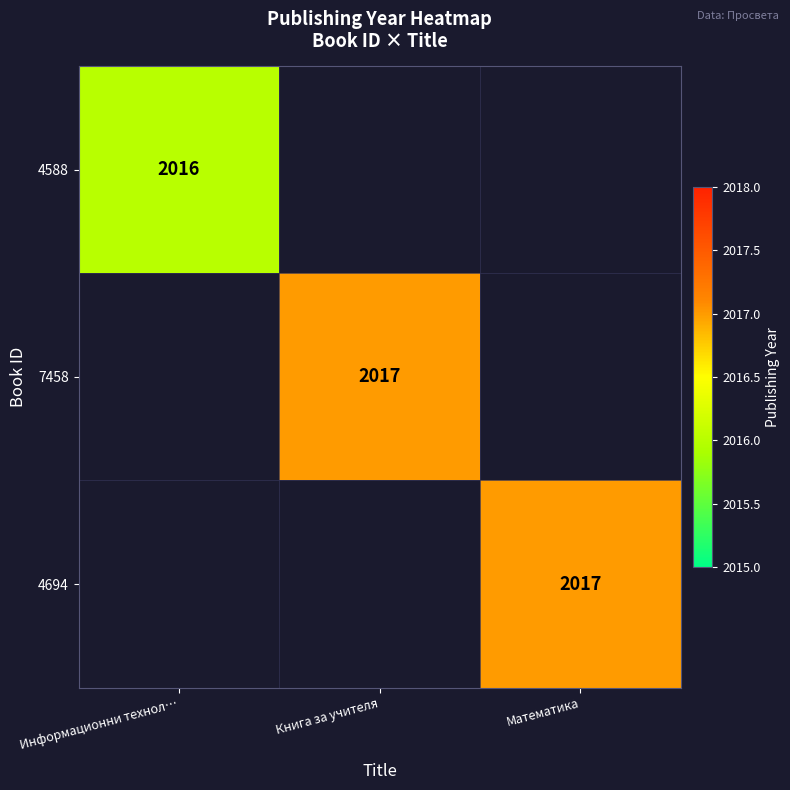

At how many categories does at least one series exceed 2016?

2